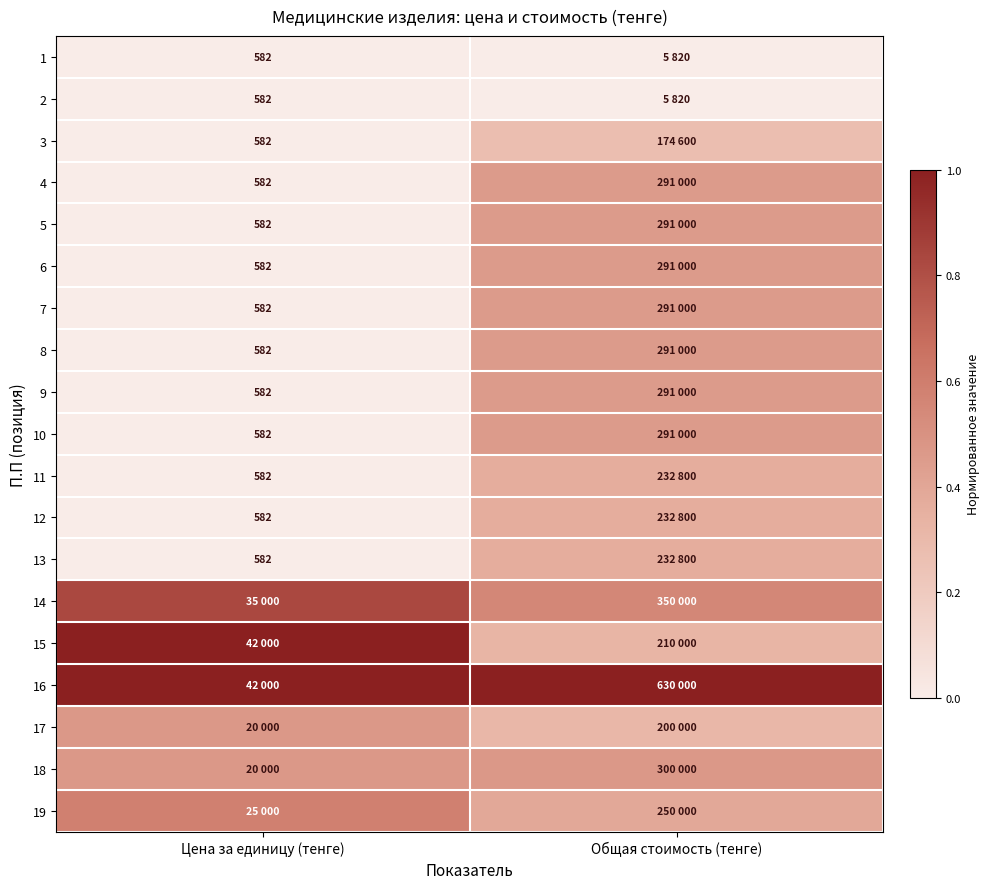

How many categories are shown in the chart?

2